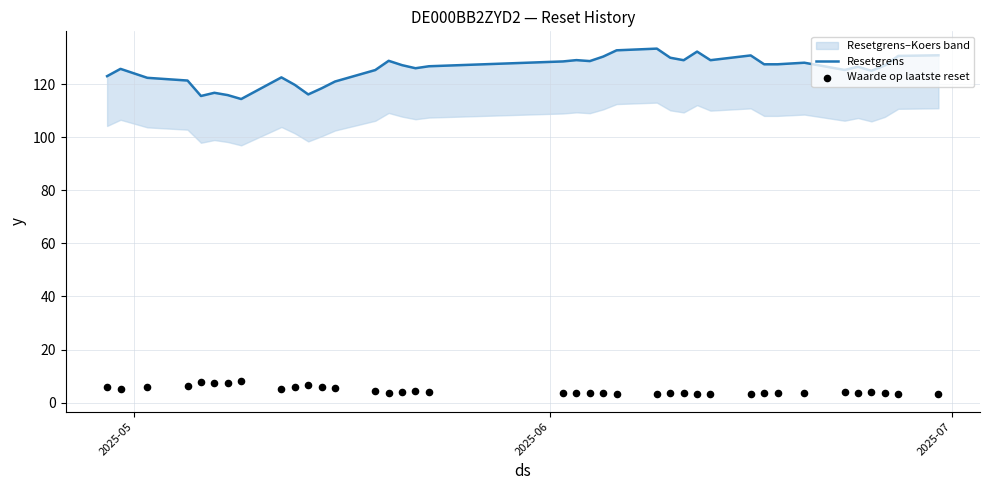

Which series contains the lowest Y value?

Waarde op laatste reset